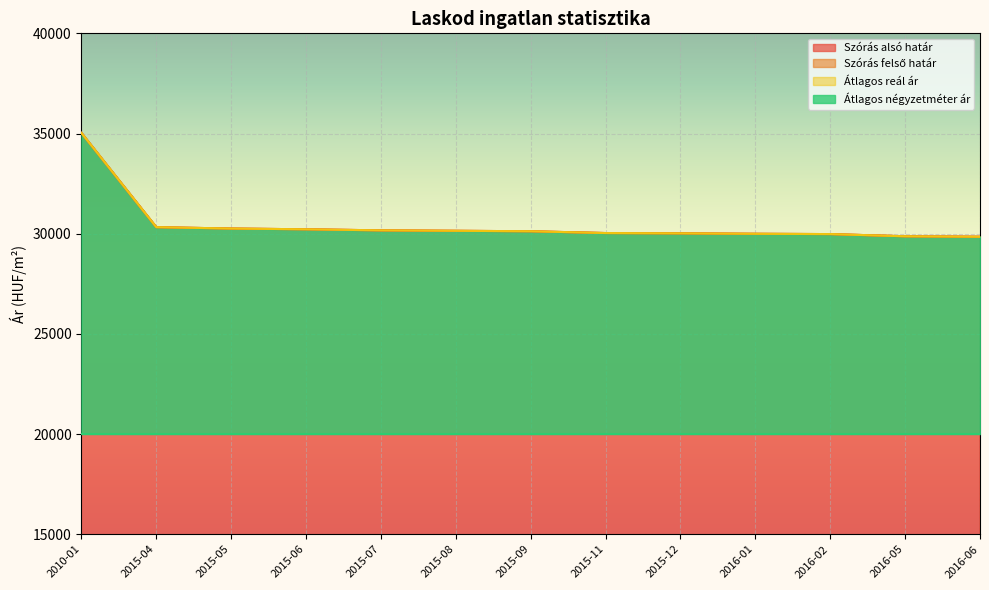

List the labels in order of Átlagos reál ár value, smallest first.

2016-06, 2016-05, 2016-02, 2016-01, 2015-12, 2015-11, 2015-09, 2015-08, 2015-07, 2015-06, 2015-05, 2015-04, 2010-01